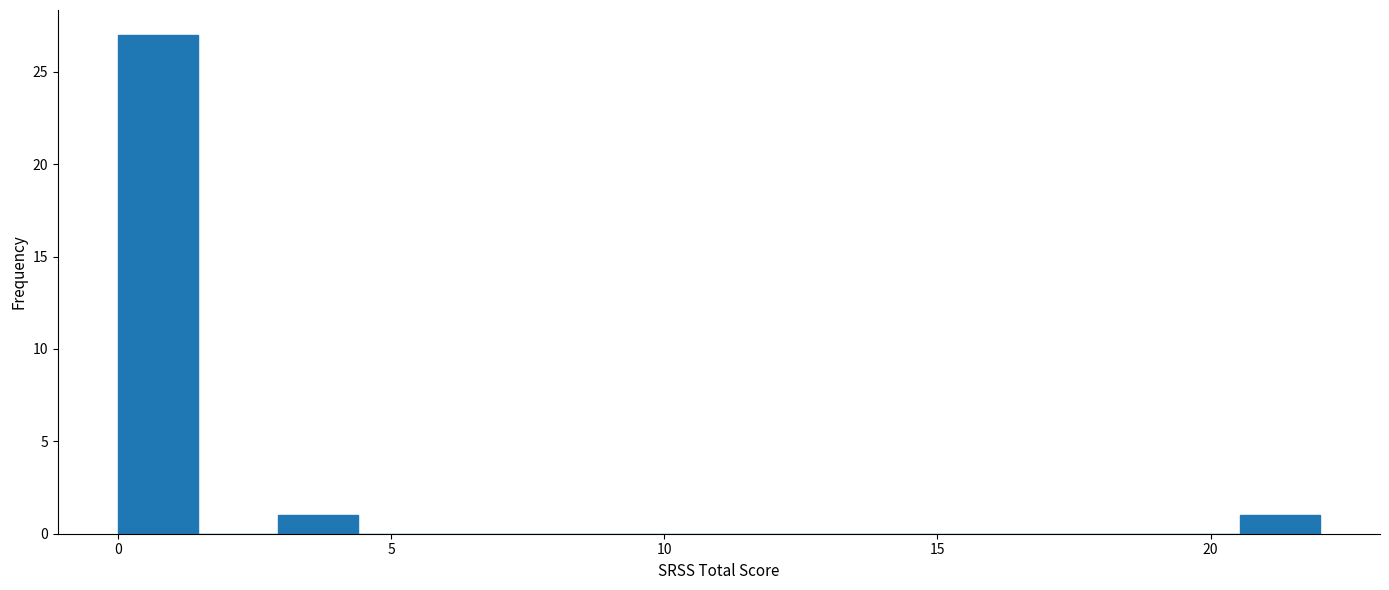

Around what value on the x-axis is the tallest bar? Give the approximate position of its centre, as read against the axis.

0.5